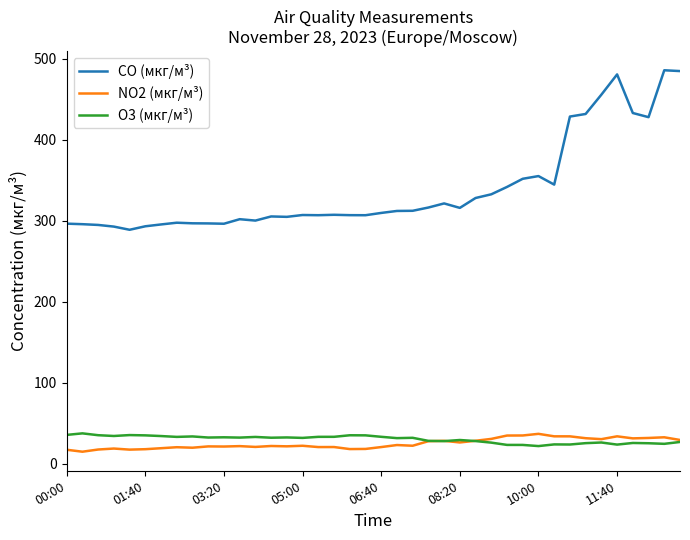

True or false: CO (мкг/м³) and NO2 (мкг/м³) cross at least once.

False